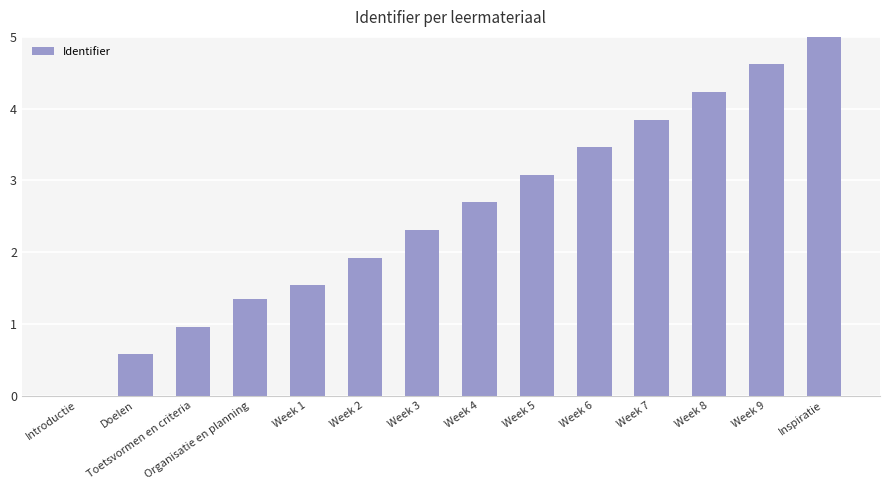

How many values are above zero?

13